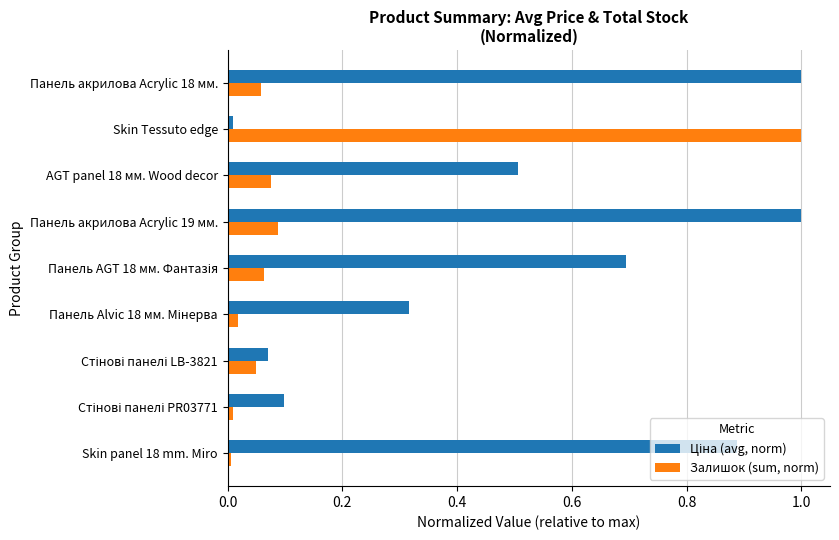

What is the sum of all Залишок (sum, norm) values?

1.4